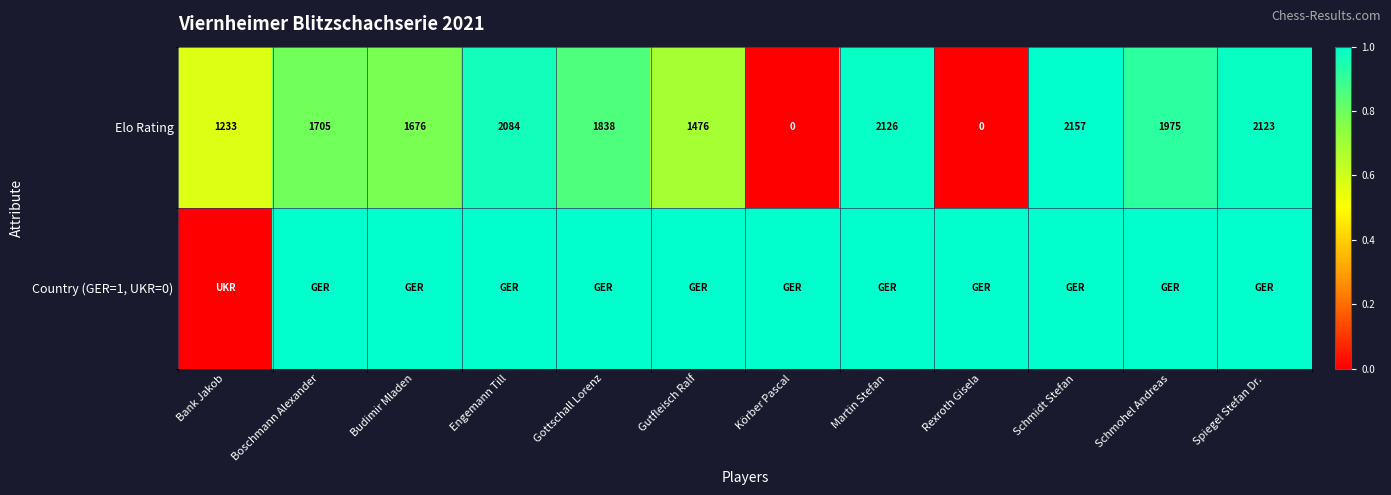

At how many categories does at least one series exceed 0?

12